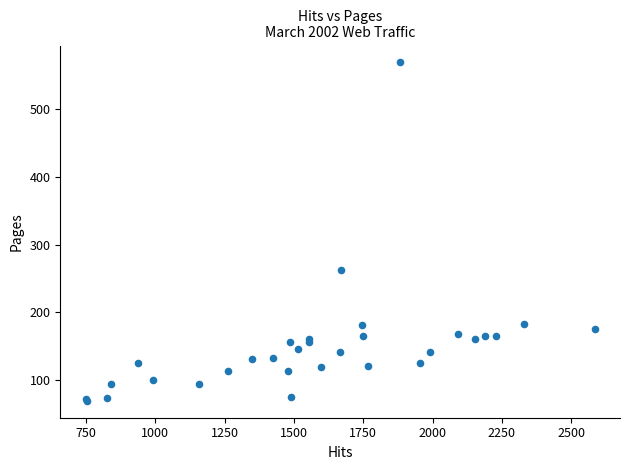

What Y value in the scatter plot is closest to 319?

262